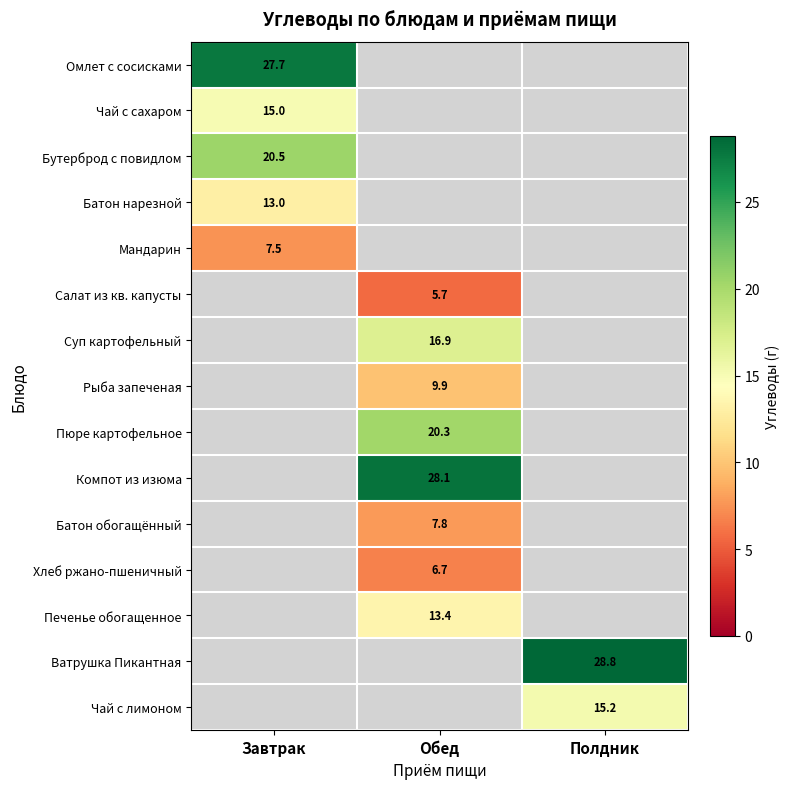

Is it true that Батон обогащённый equals 5.1 at Обед?

False